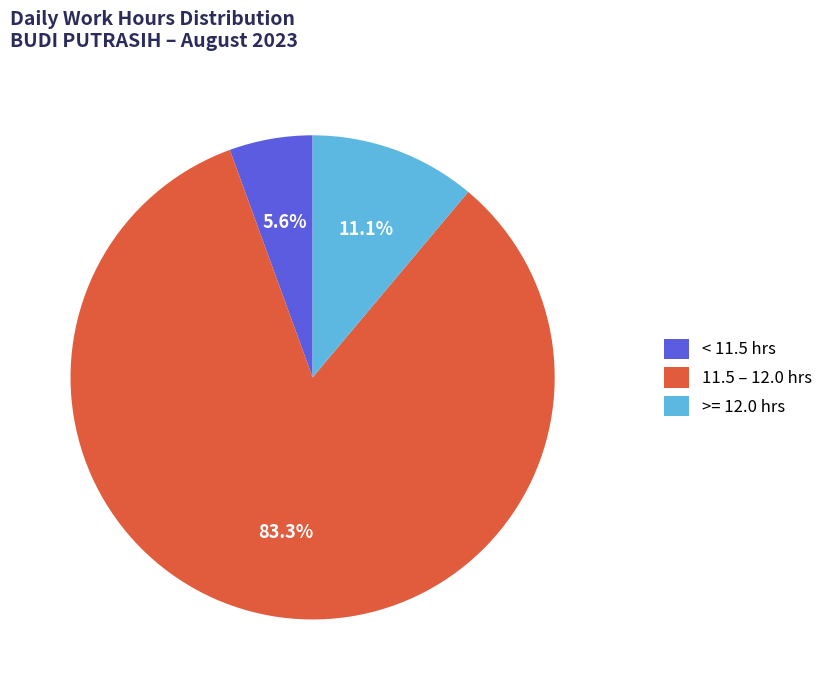

Between < 11.5 hrs and 11.5 – 12.0 hrs, which is larger?

11.5 – 12.0 hrs